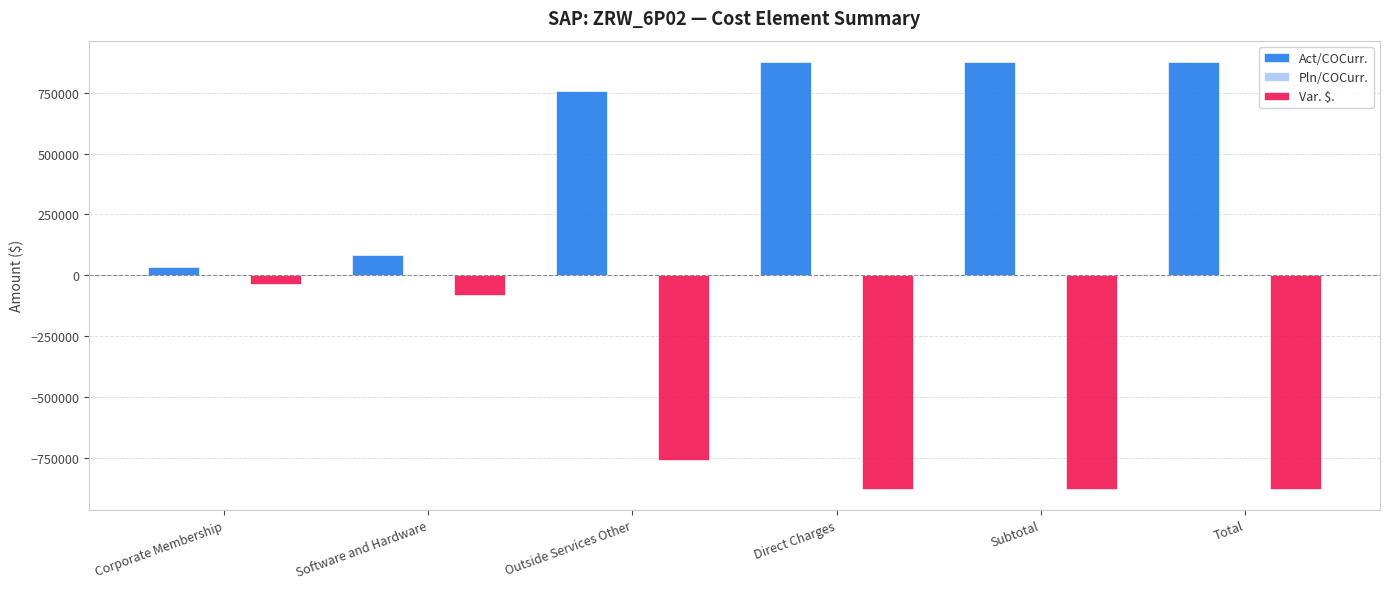

What is the difference between the highest and lowest values at Total?

1753028.1